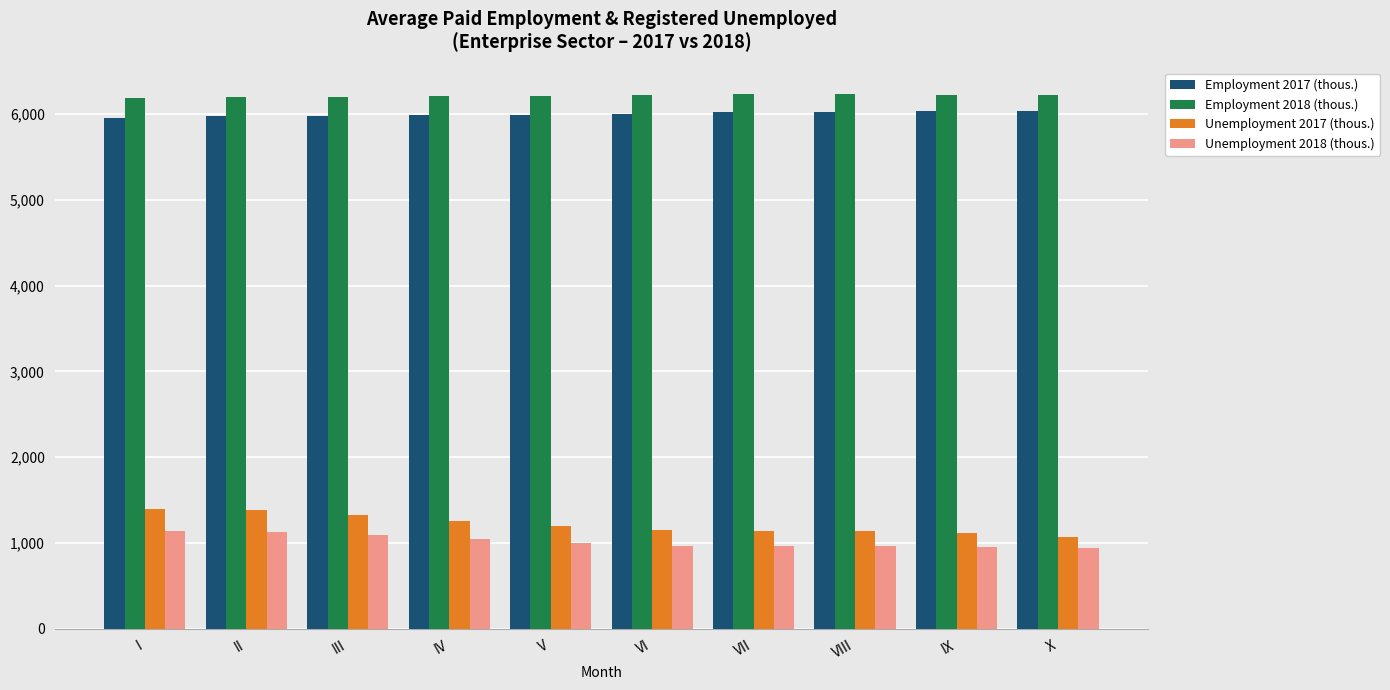

What is the sum of the Employment 2018 (thous.) values at VI and VII?

12453.0